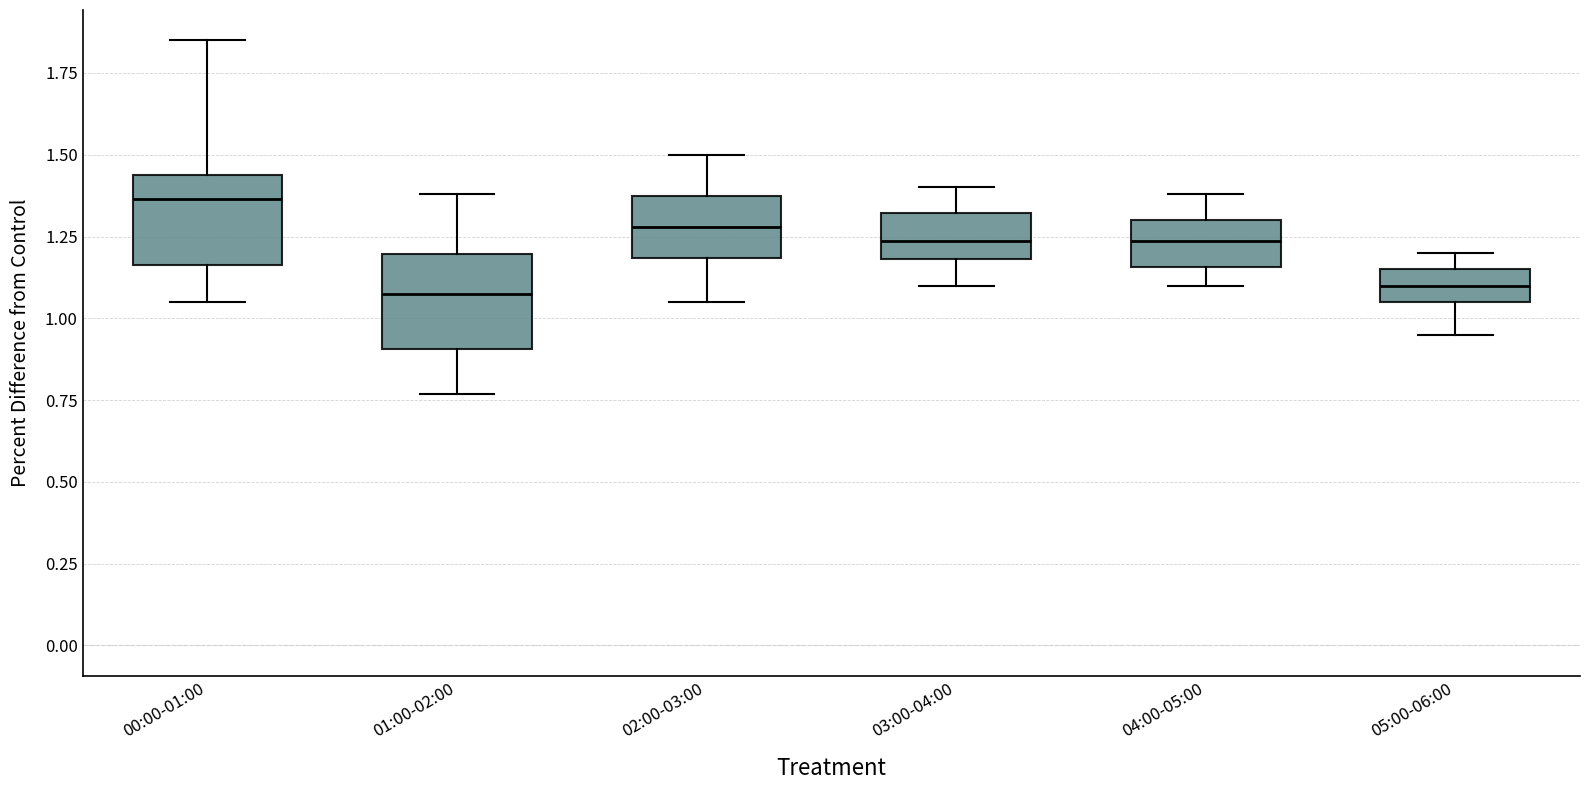

Reading left to right, read every box against the y-axis: the position of its median line, the range the box covers, and the ends of its whiskers. The values are not printed on the chart, so give them approximately, as read against the axis.

00:00-01:00: median 1.35, box 1.15 to 1.45, whiskers 1.05 to 1.85
01:00-02:00: median 1.10, box 0.90 to 1.20, whiskers 0.75 to 1.40
02:00-03:00: median 1.30, box 1.20 to 1.35, whiskers 1.05 to 1.50
03:00-04:00: median 1.25, box 1.20 to 1.30, whiskers 1.10 to 1.40
04:00-05:00: median 1.25, box 1.15 to 1.30, whiskers 1.10 to 1.40
05:00-06:00: median 1.10, box 1.05 to 1.15, whiskers 0.95 to 1.20